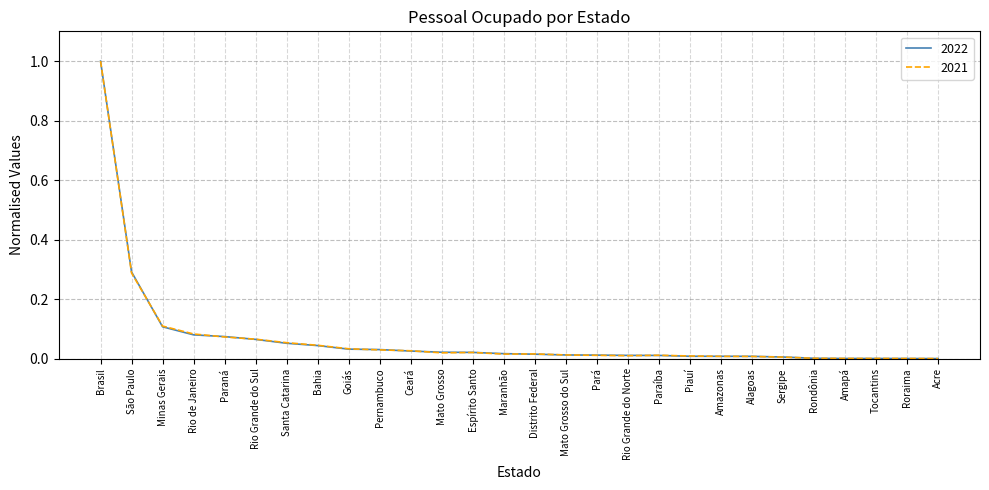

What is the difference between the maximum and second lowest values in the 2021 series?

1.0